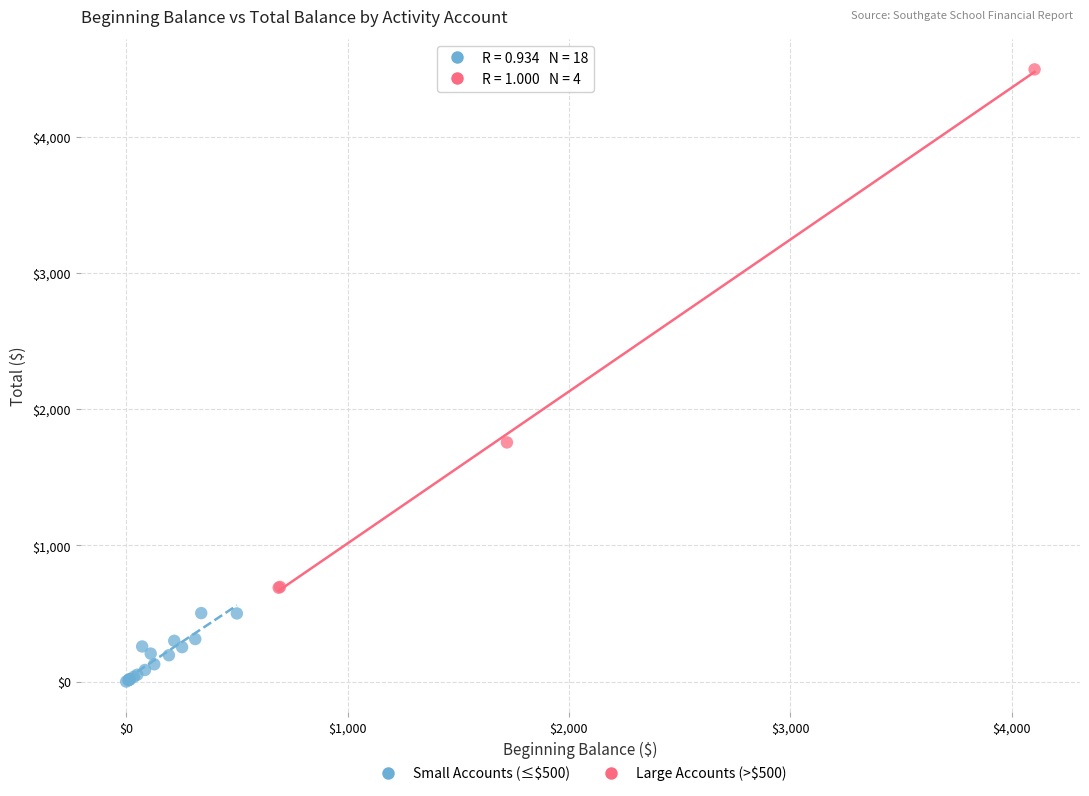

What are all the series names shown in the legend?

Small Accounts (≤$500), Large Accounts (>$500)